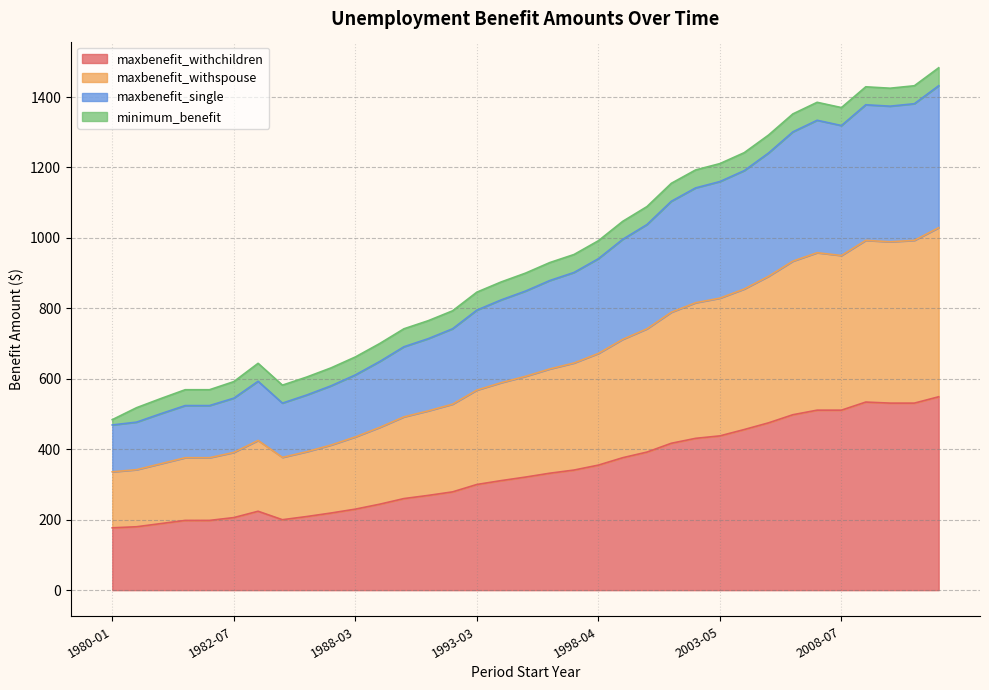

At which category is the sum across all series the highest?

2012-01